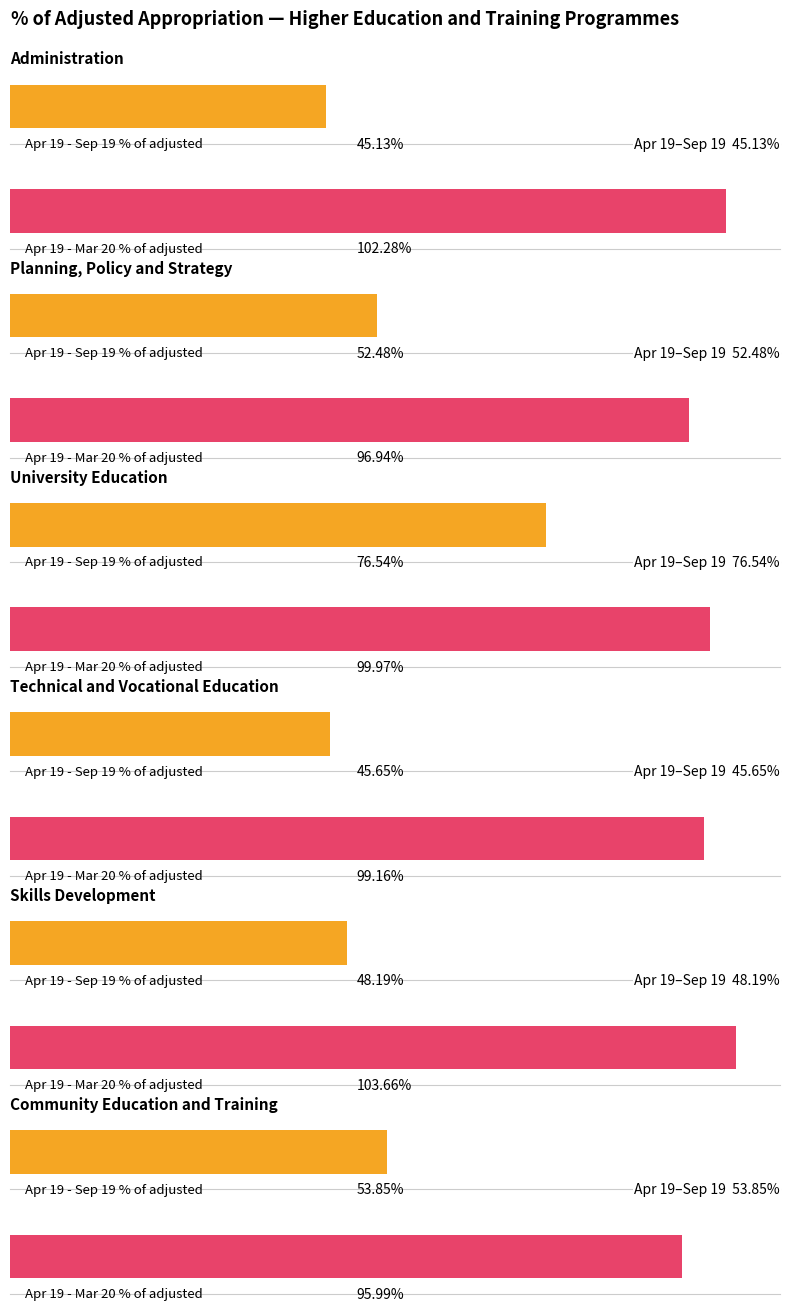

How many groups of bars are there?

6